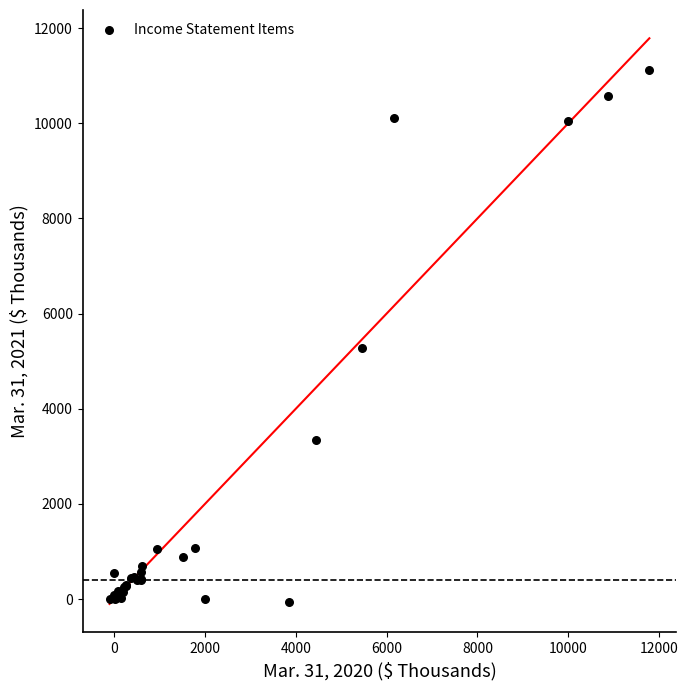

What Y value in the scatter plot is closest to 5537?

5270